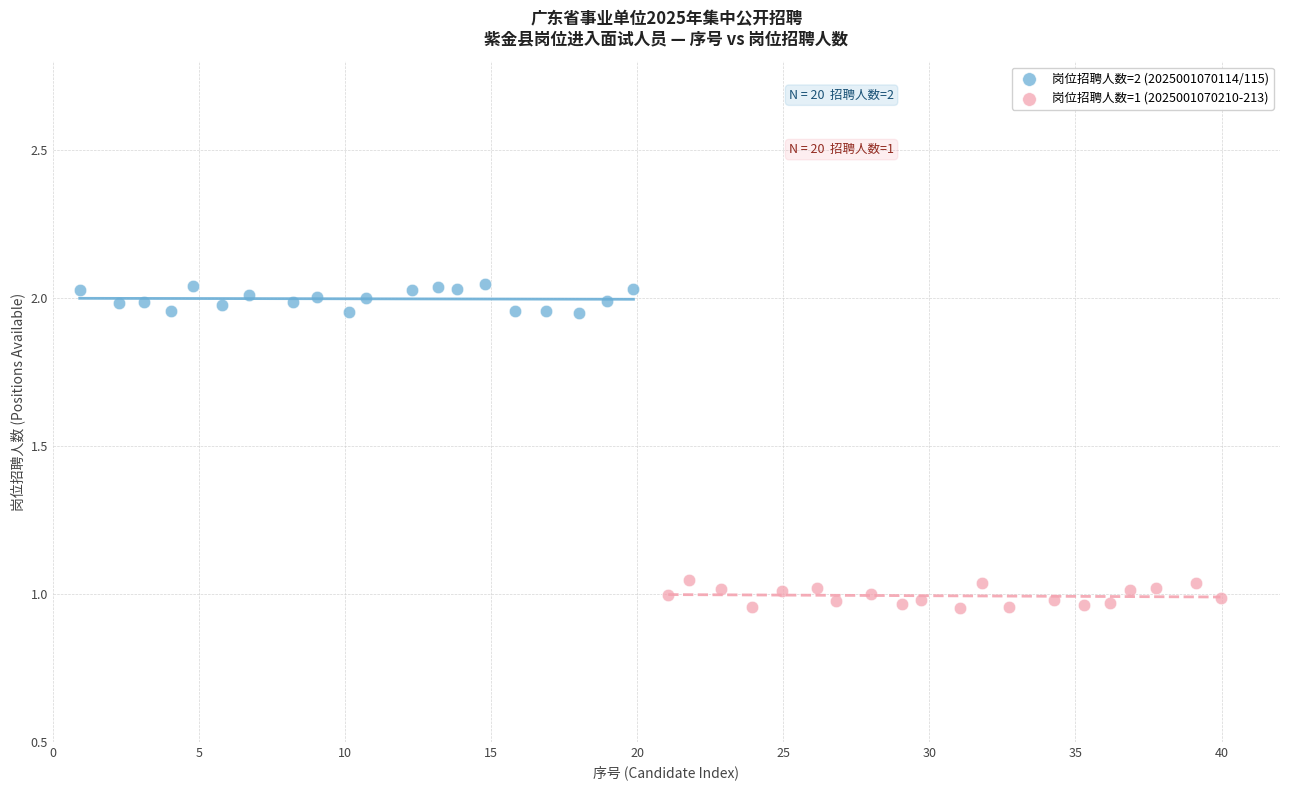

Which series reaches the maximum Y coordinate?

岗位招聘人数=2 (2025001070114/115)